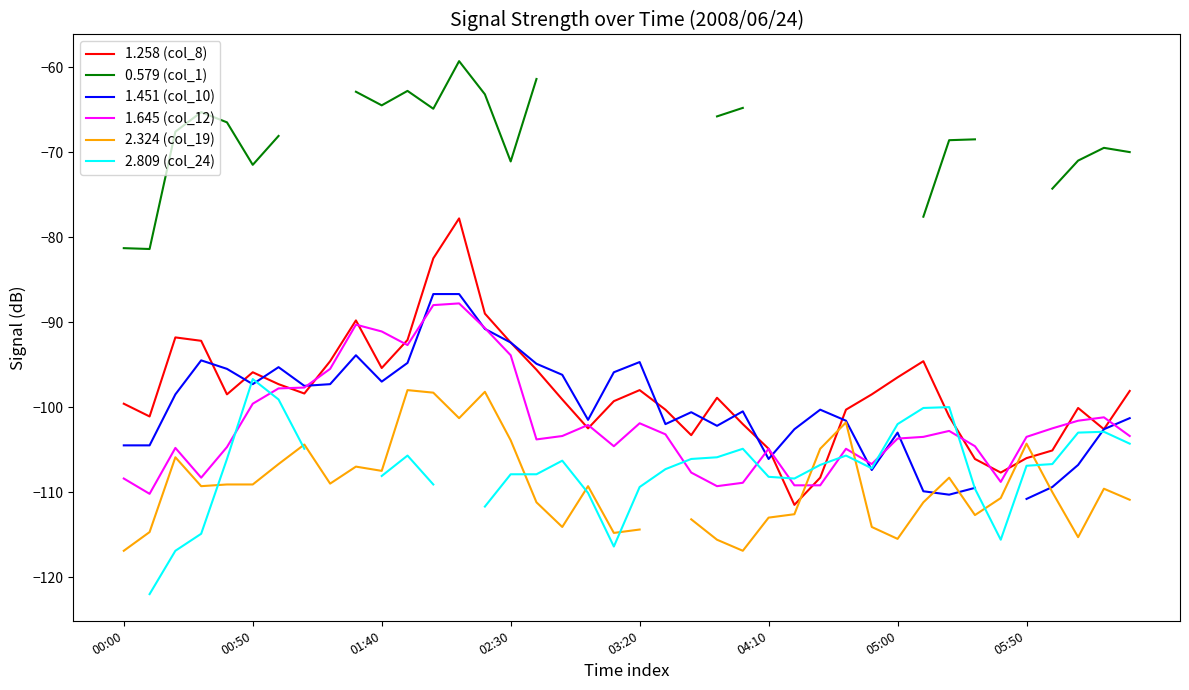

True or false: 1.645 (col_12) has a value of -184.1 at 00:00.

False